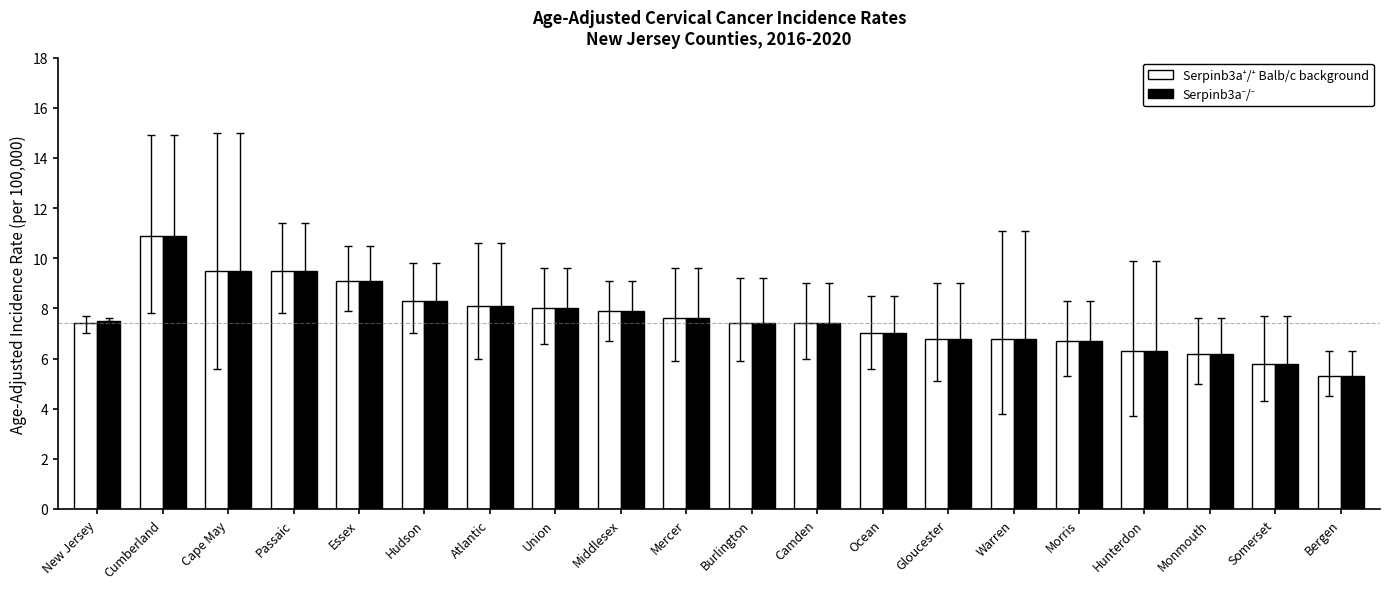

Which category has the highest value across all series?

Cumberland